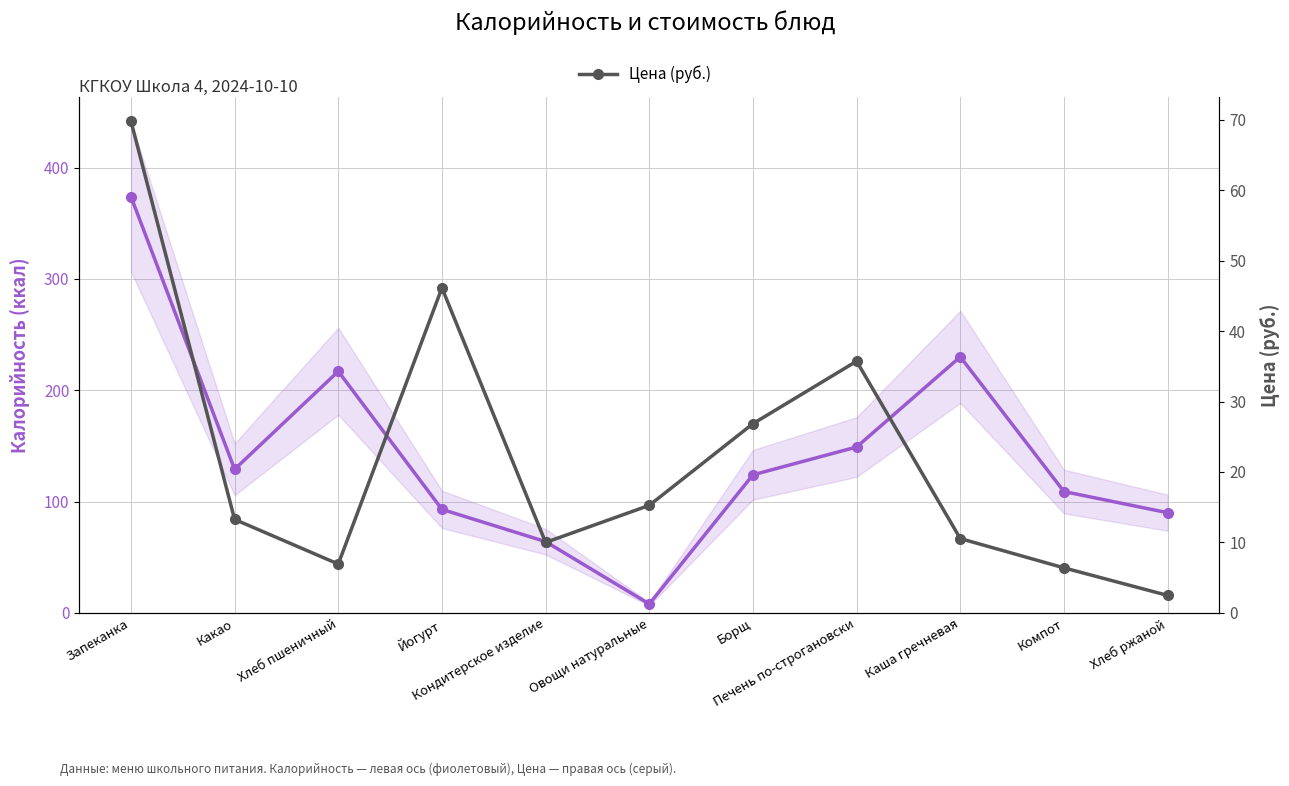

At which label does Калорийность (ккал) reach its minimum?

Овощи натуральные